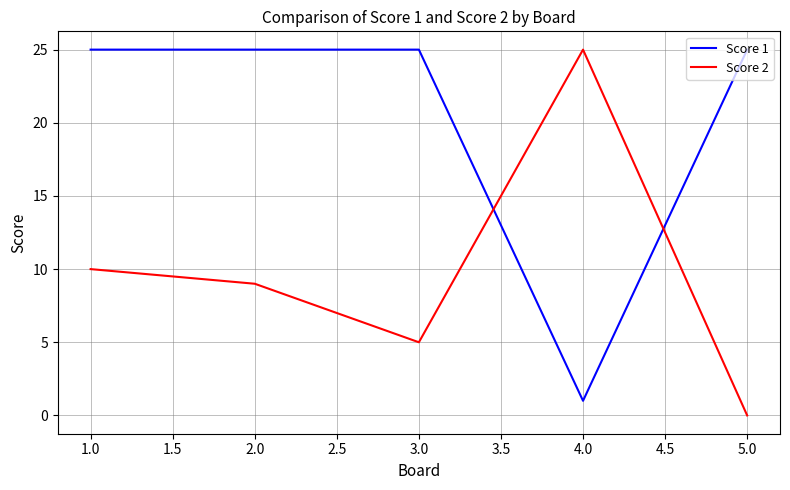

Rank the series by their average value, from lowest to highest.

Score 2, Score 1